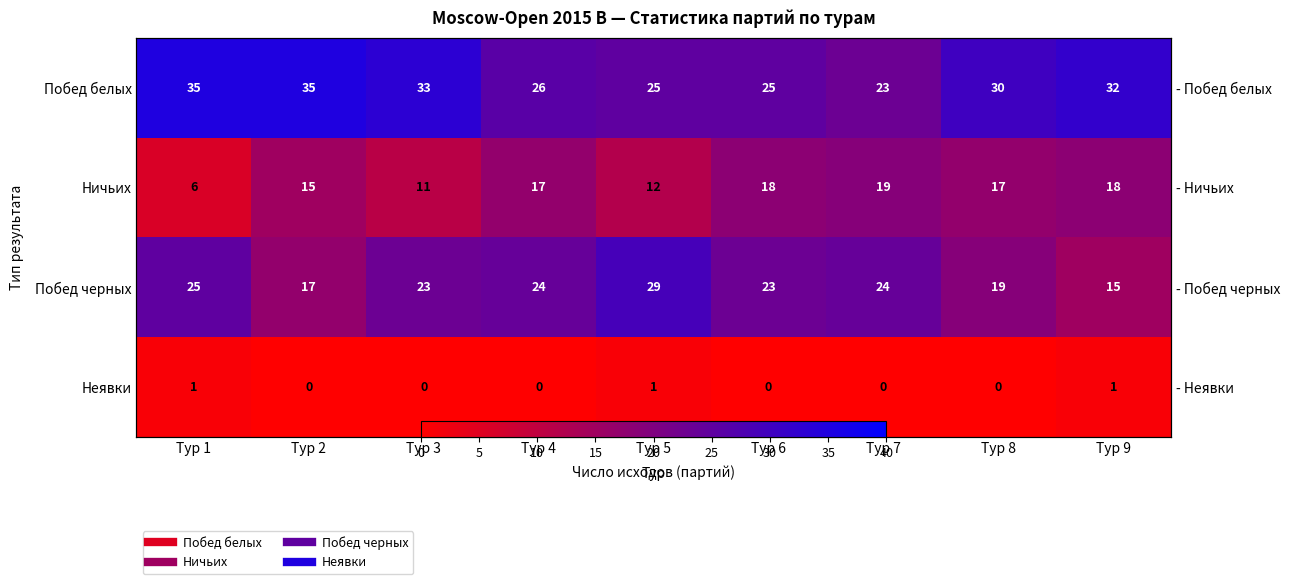

Which label corresponds to the largest value in the chart?

Тур 1